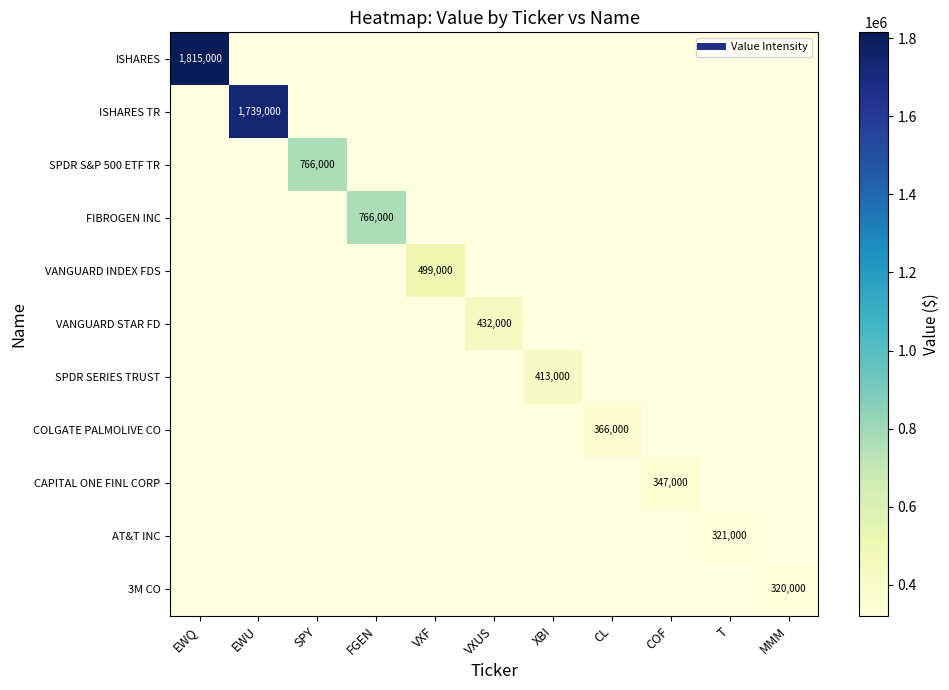

At EWU, list the series in order from largest to smallest.

ISHARES, ISHARES TR, SPDR S&P 500 ETF TR, FIBROGEN INC, VANGUARD INDEX FDS, VANGUARD STAR FD, SPDR SERIES TRUST, COLGATE PALMOLIVE CO, CAPITAL ONE FINL CORP, AT&T INC, 3M CO